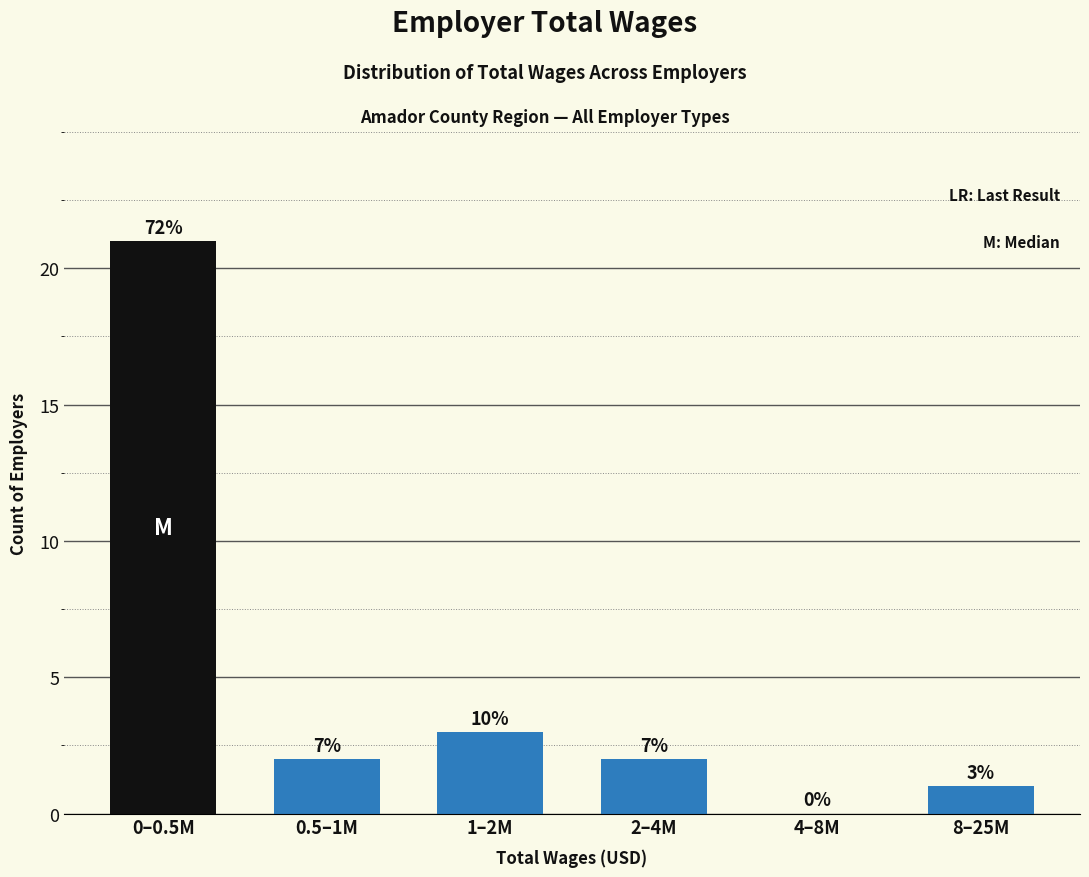

Are the bars horizontal?

No